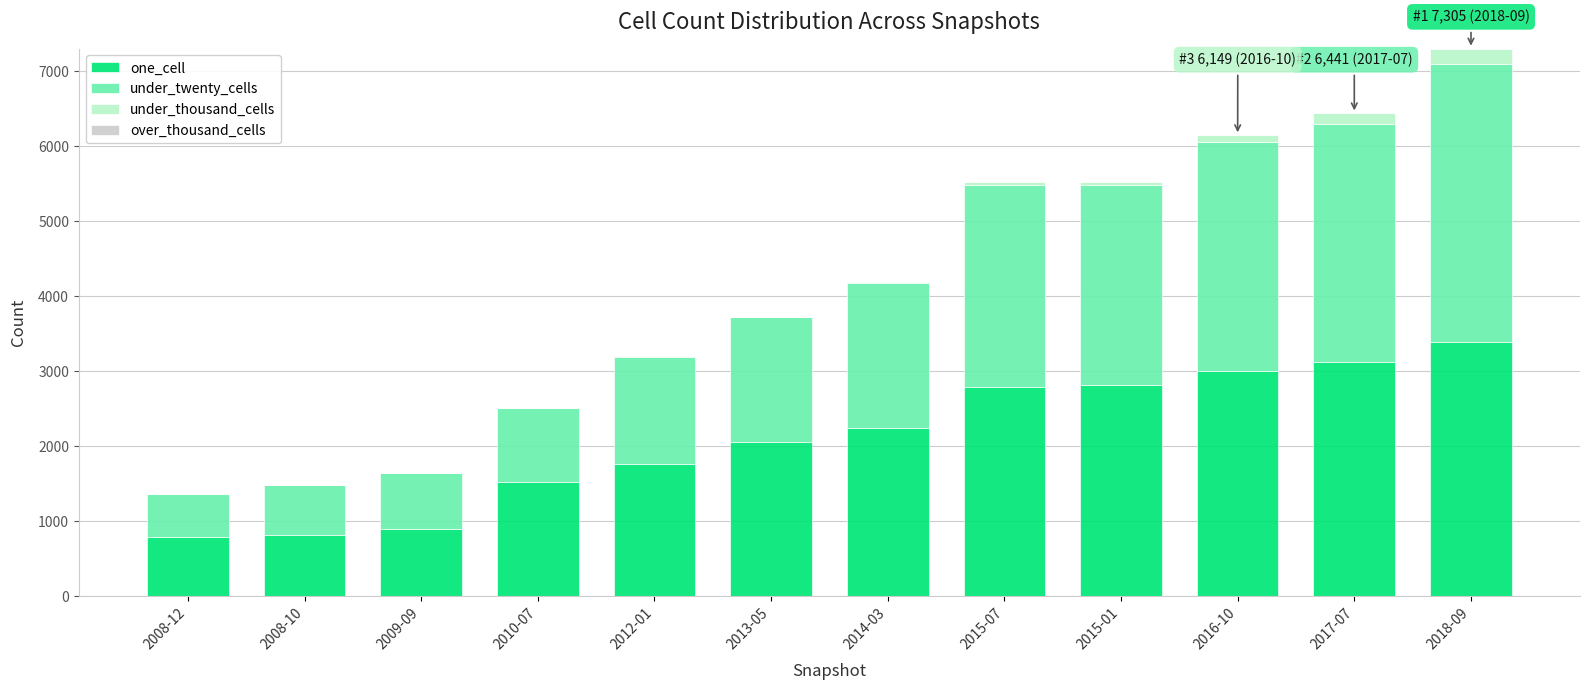

What is the highest value of the one_cell series?

3390